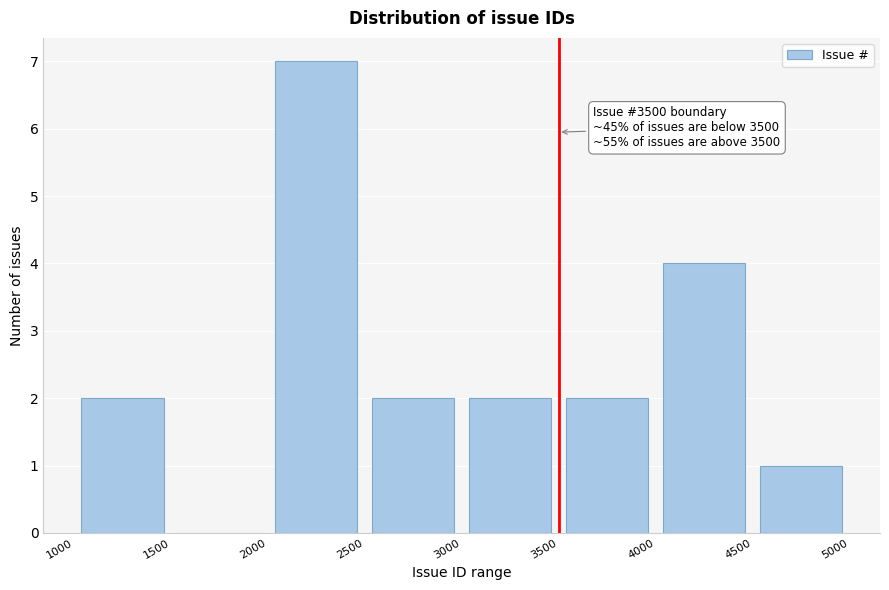

Over which range of the x-axis is the bar tallest?

2000 to 2500